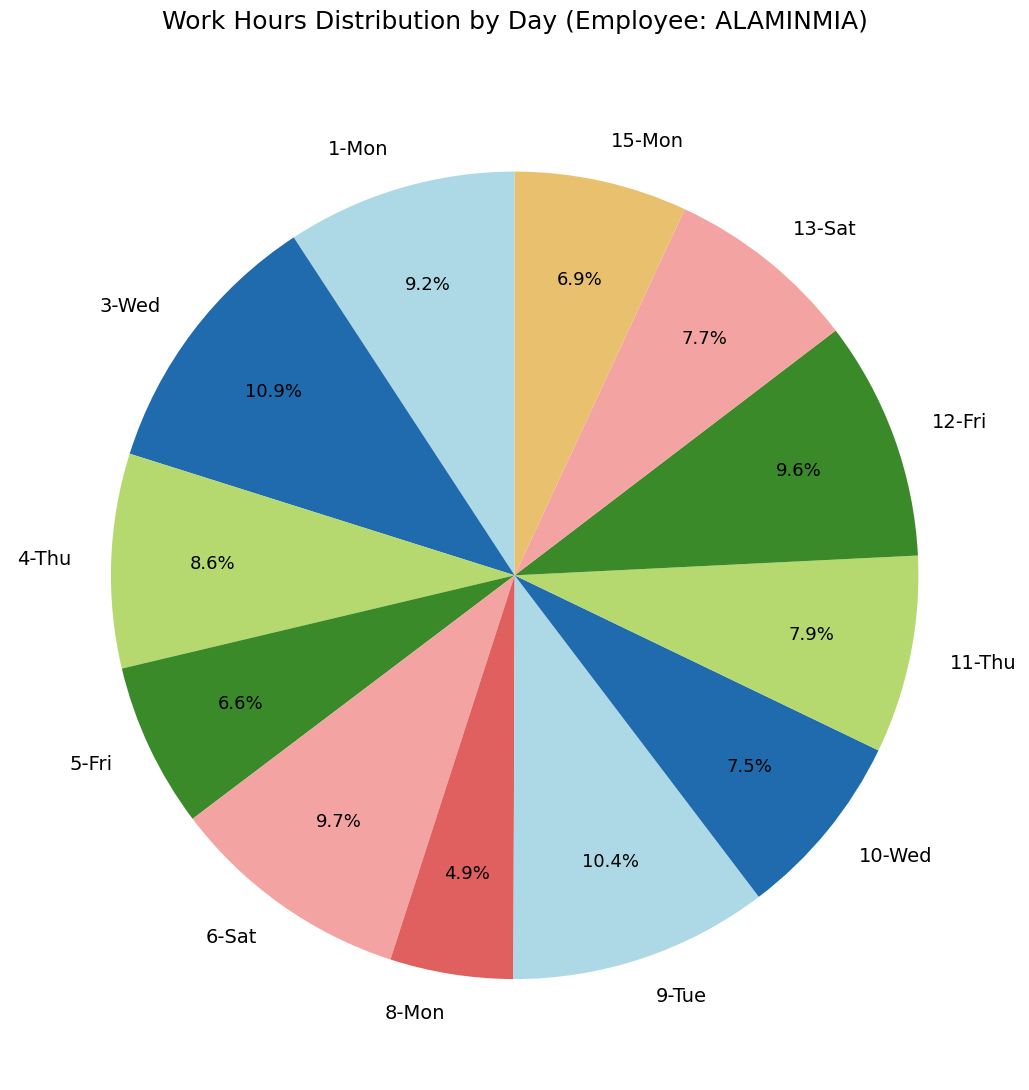

Does any single category account for the majority?

No